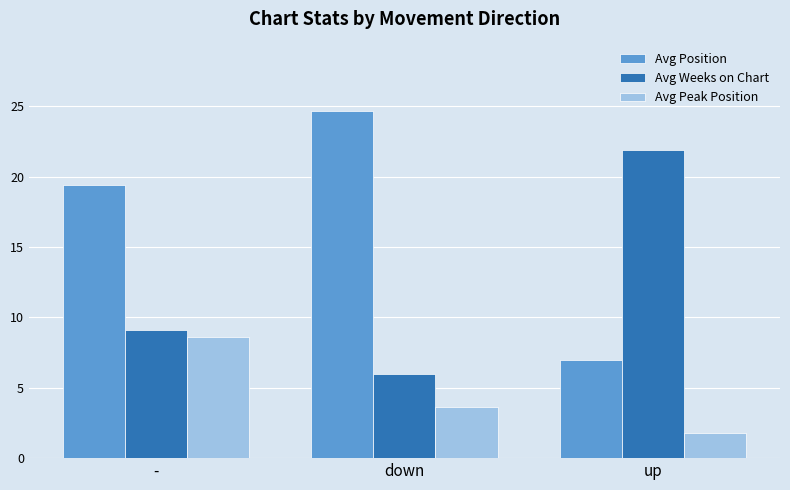

How many values in the Avg Position series exceed 19?

2